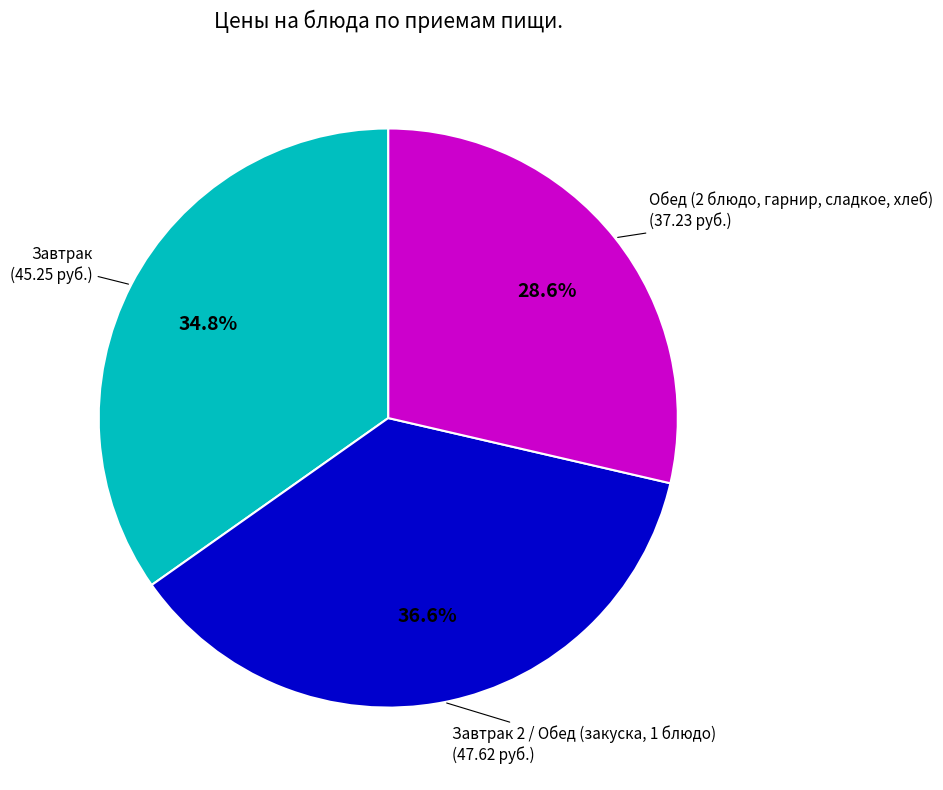

Is the sum of Обед (2 блюдо, гарнир, сладкое, хлеб) (37.23 руб.) and Завтрак (45.25 руб.) greater than half?

Yes